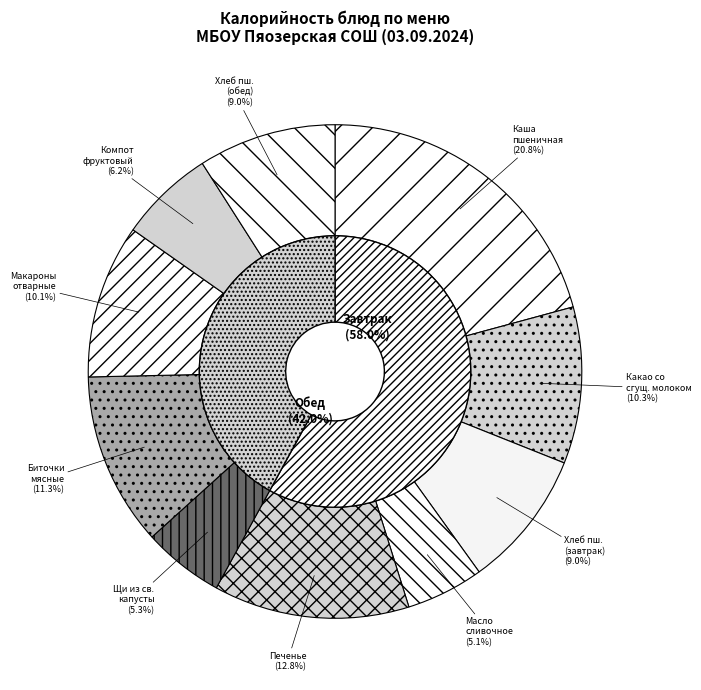

To the nearest percent, what percentage of the pie is Каша вязкая молочная пшеничная?

21%